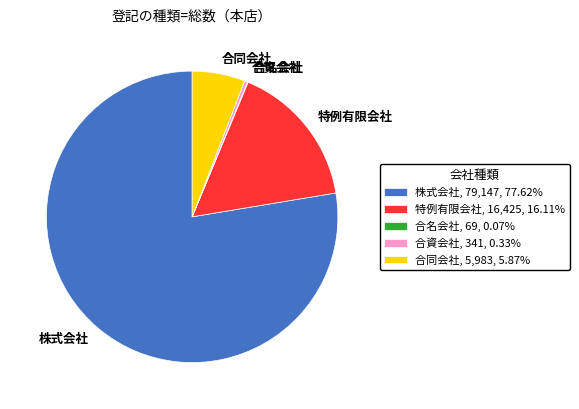

What is the ratio of the value at 株式会社 to the value at 合資会社?

232.1